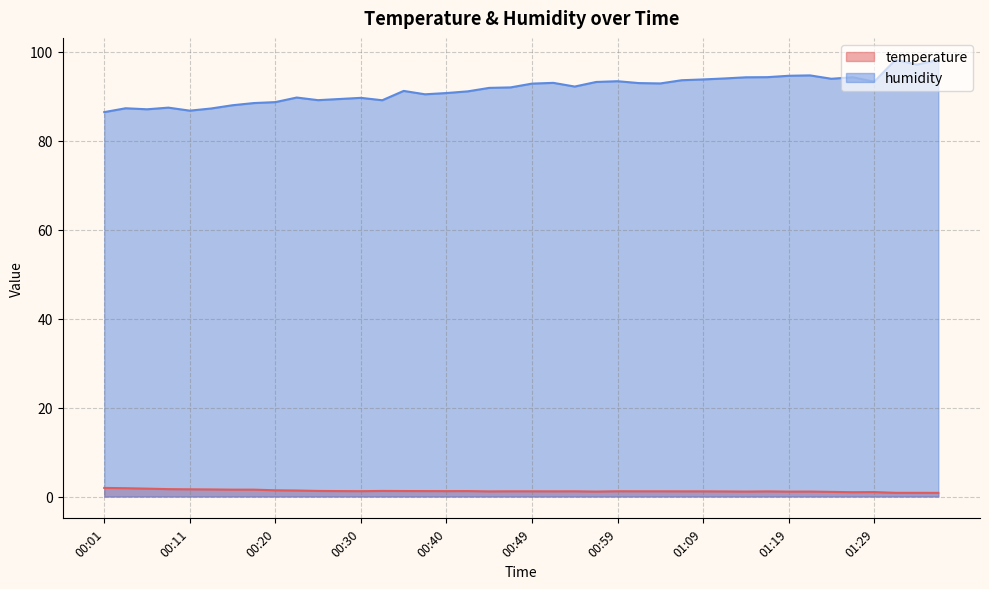

Where is temperature nearest to the value 1?

01:29